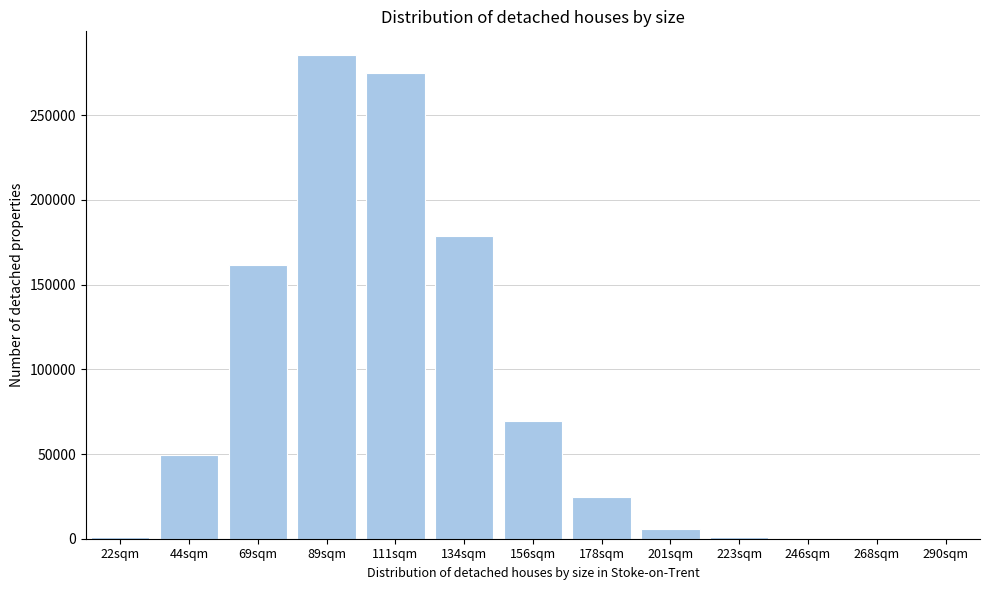

What is the maximum value shown in the chart?

285243